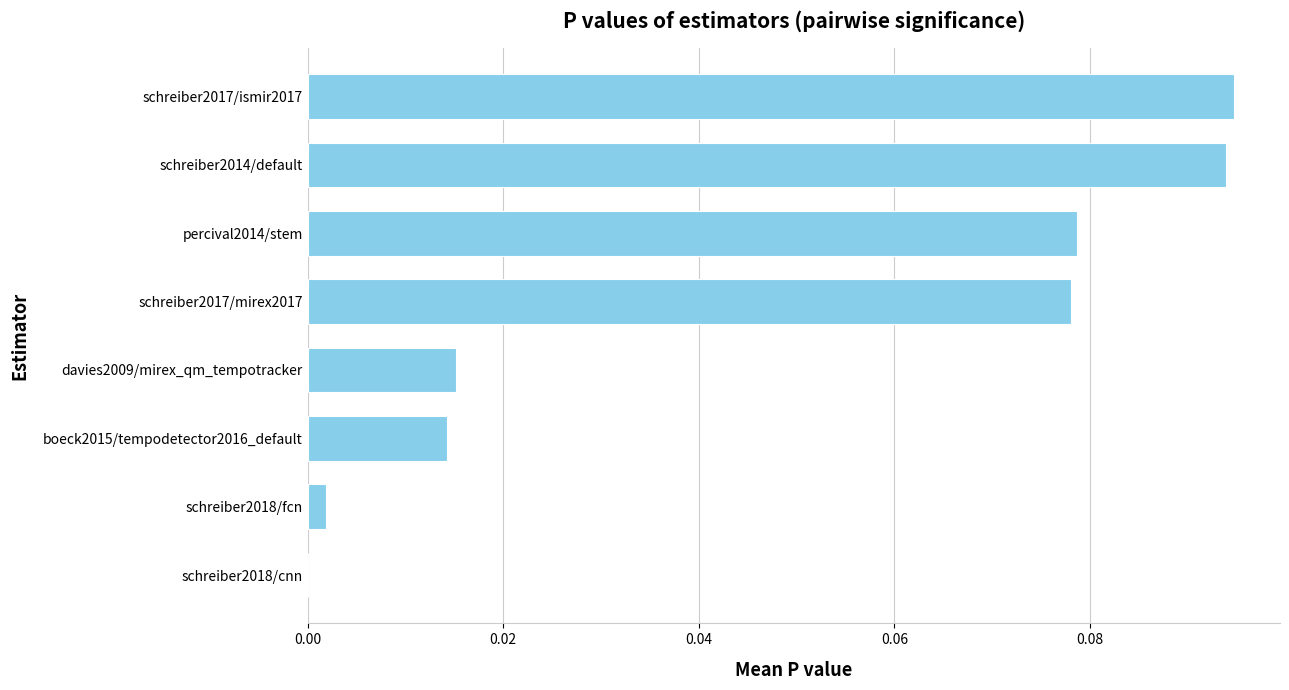

Count the number of data series in this chart.

1